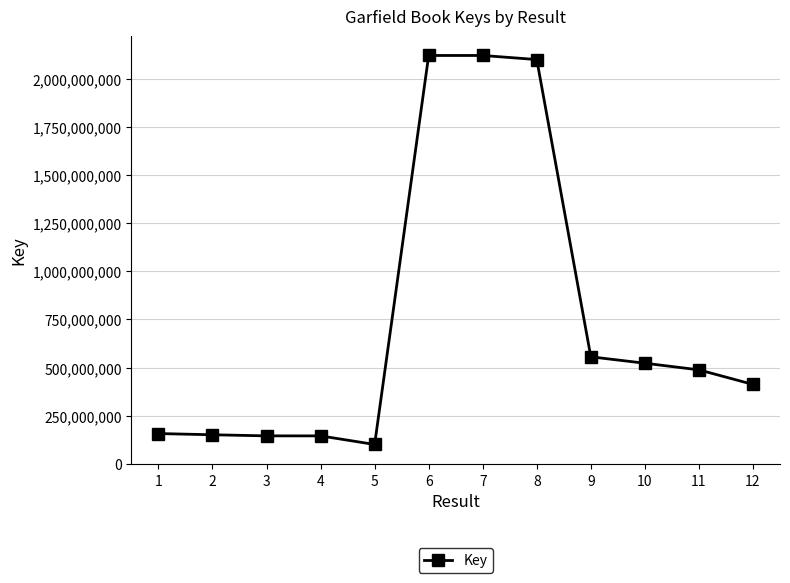

Which has a higher value, 9 or 1?

9